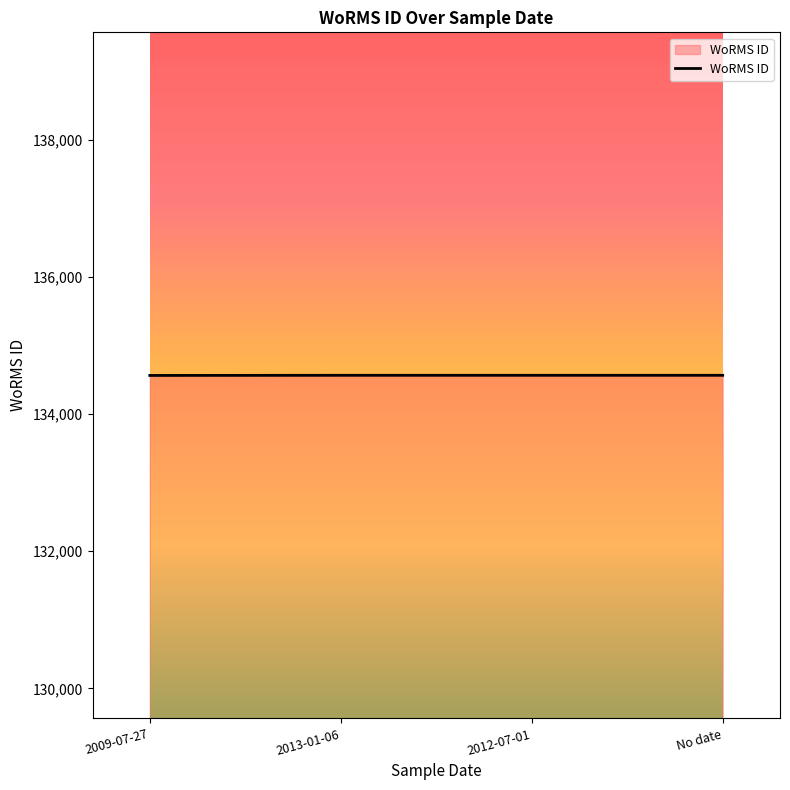

How many series are shown in this chart?

1